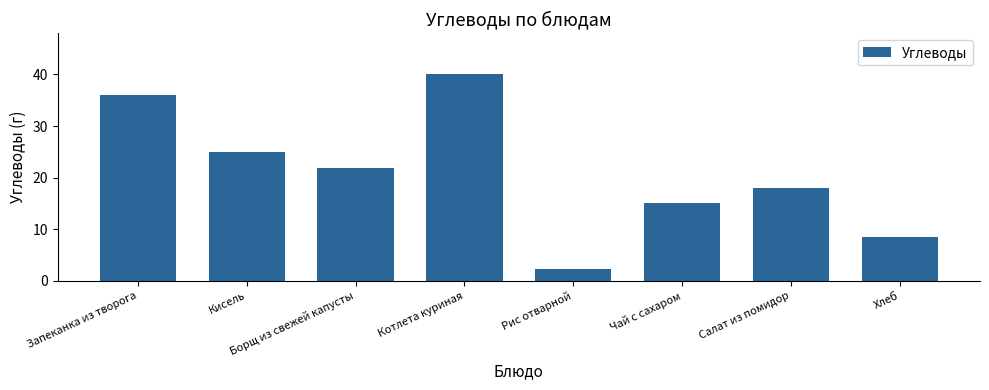

What is the minimum value shown in the chart?

2.4